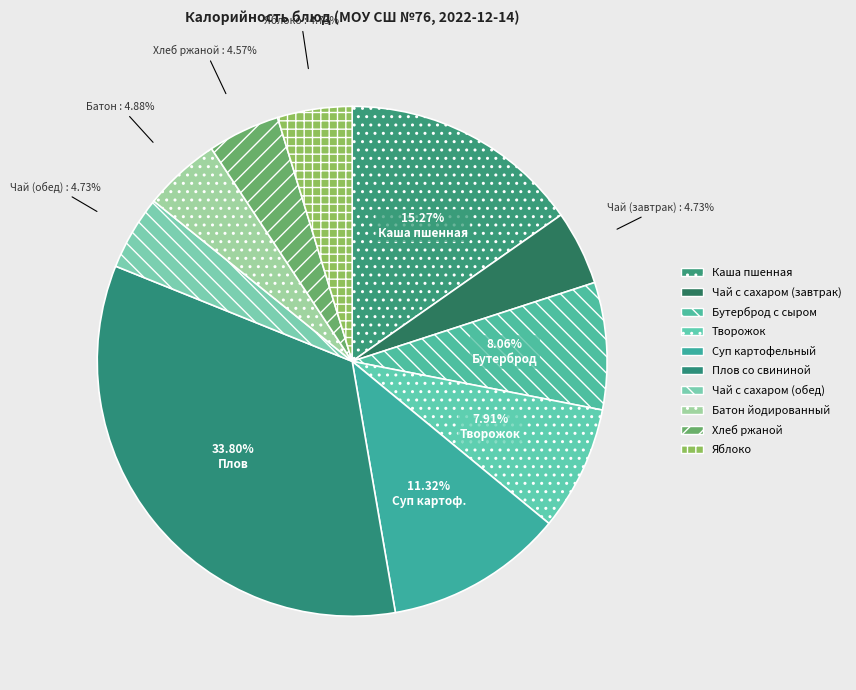

To the nearest percent, what percentage of the pie is Батон йодированный?

5%